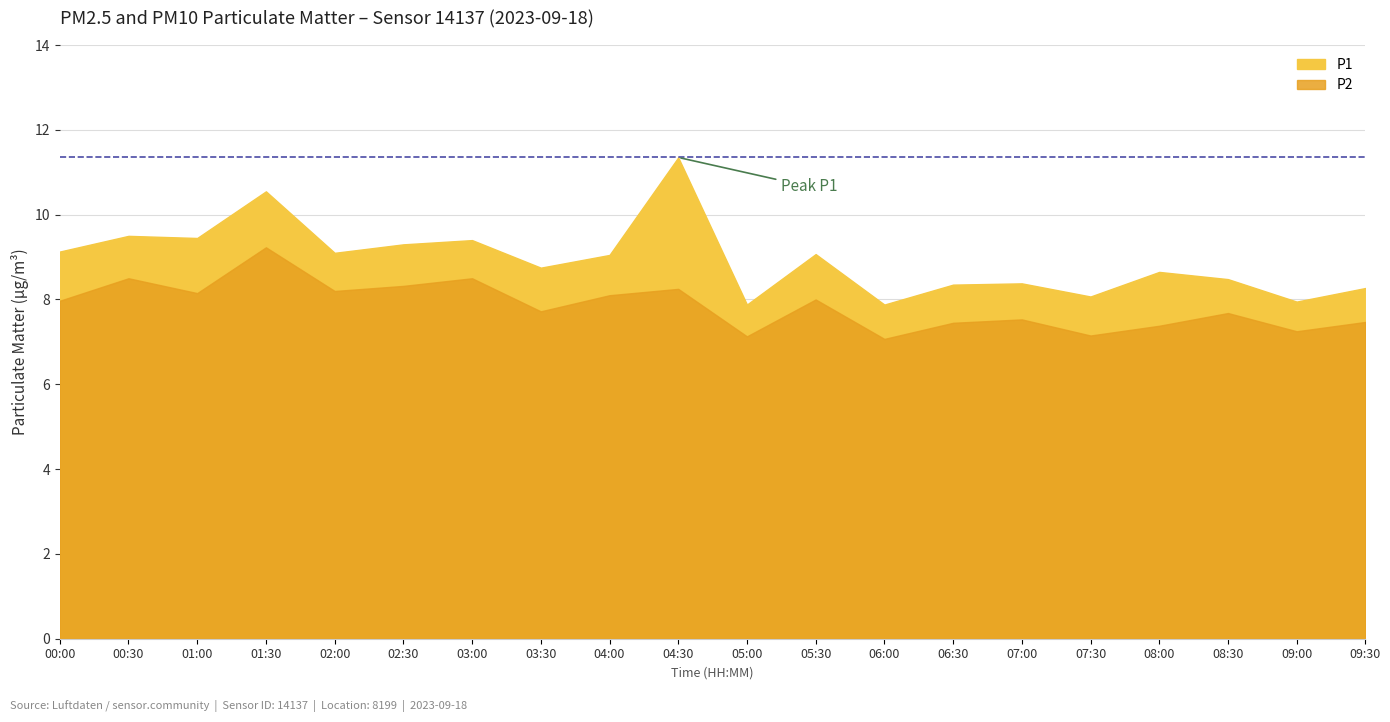

How many categories are shown in the chart?

20